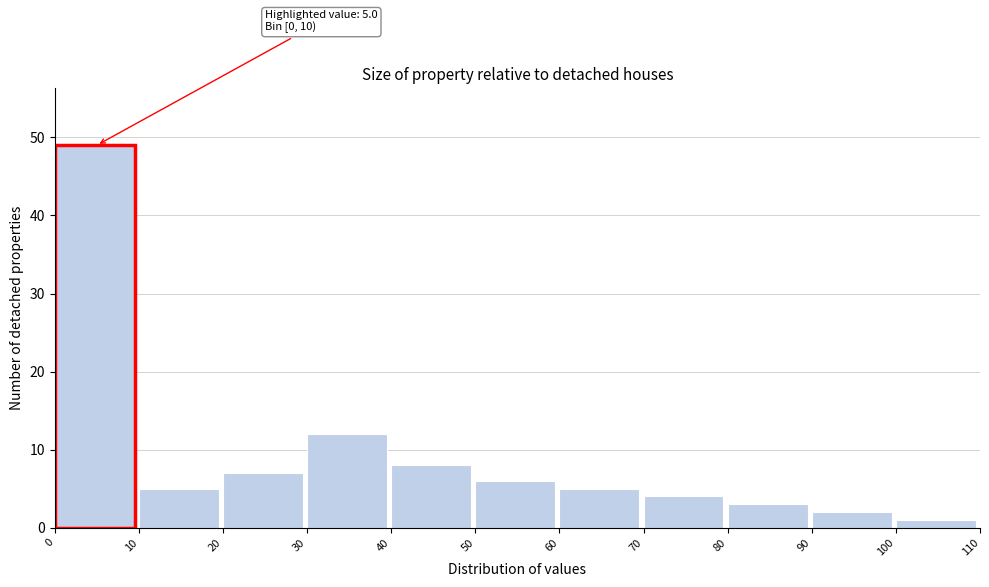

Over which range of the x-axis is the bar tallest?

0 to 10